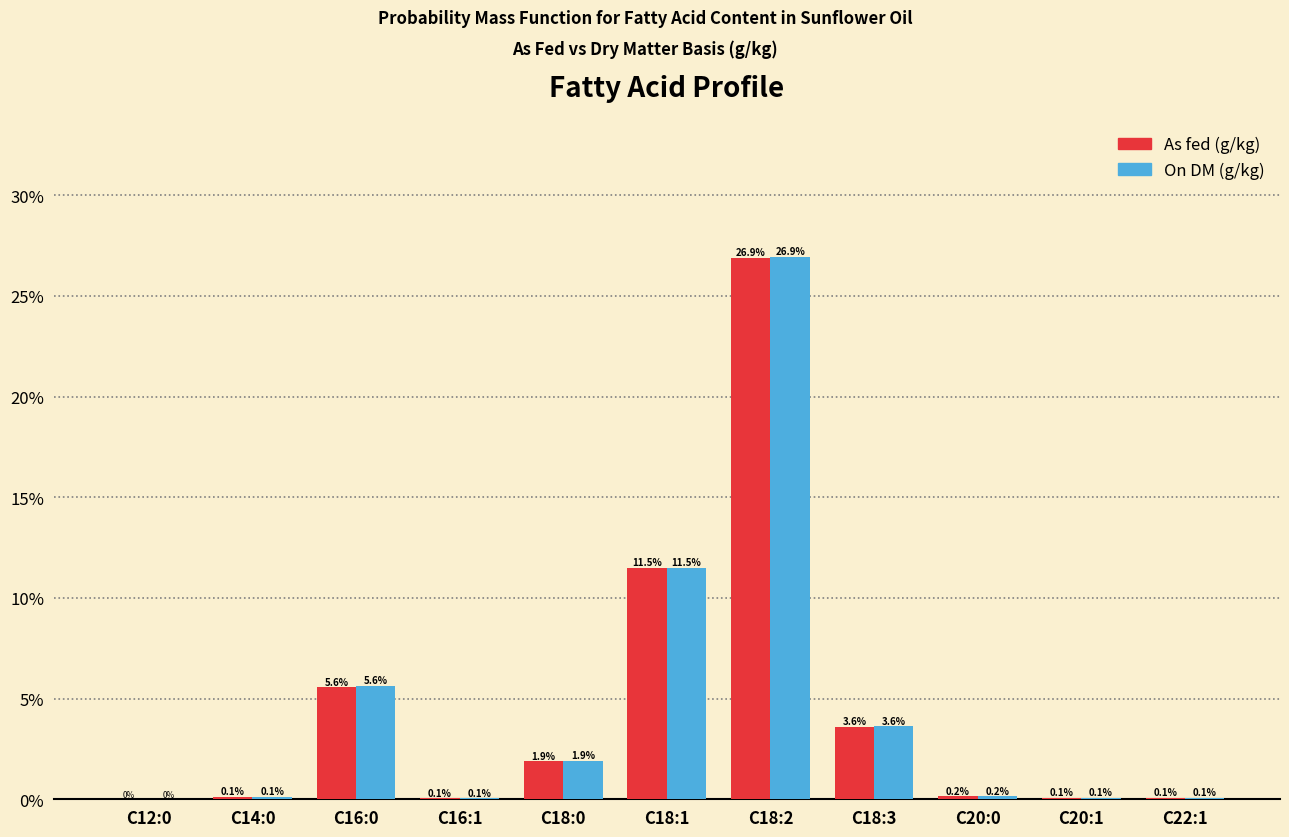

Which label corresponds to the largest value in the chart?

C18:2